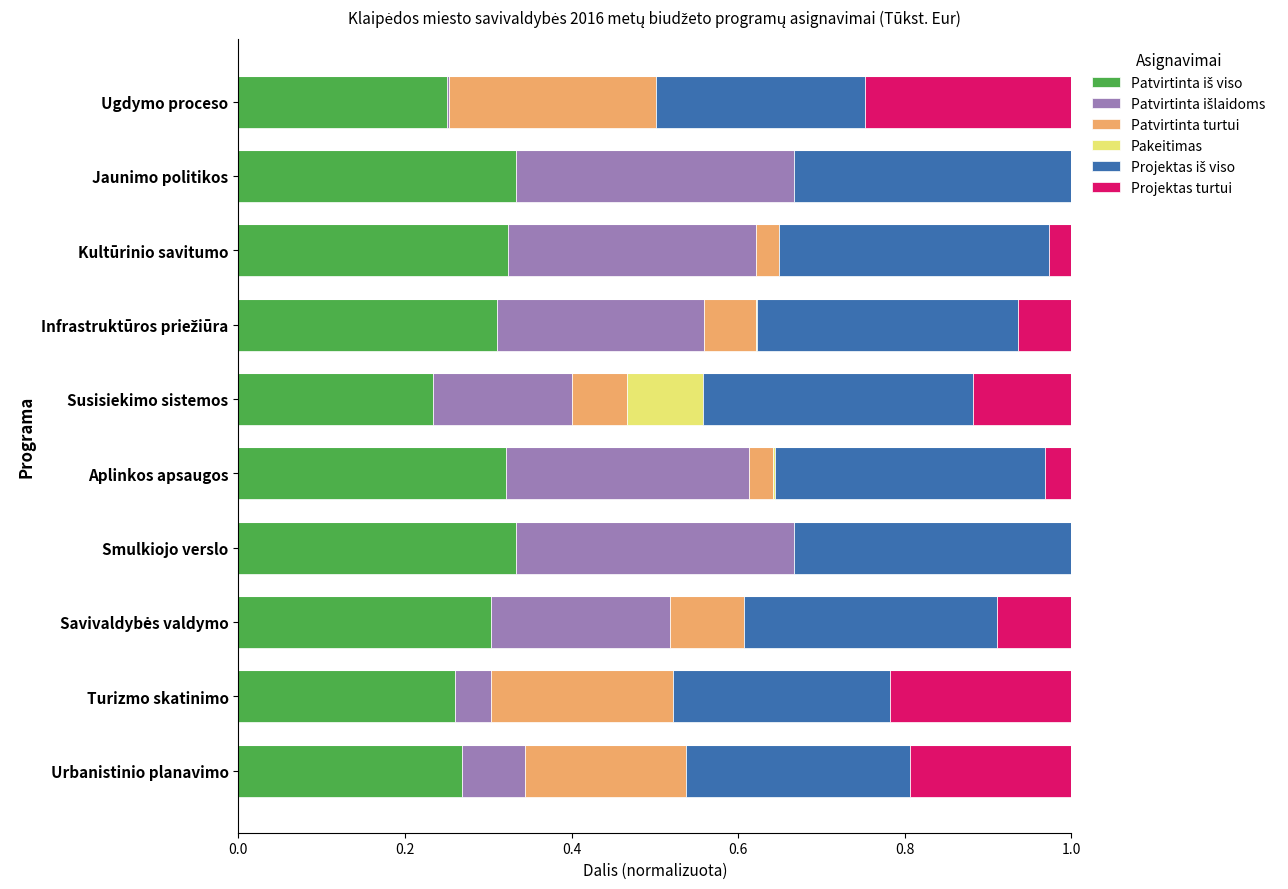

How many distinct data groups are displayed?

6